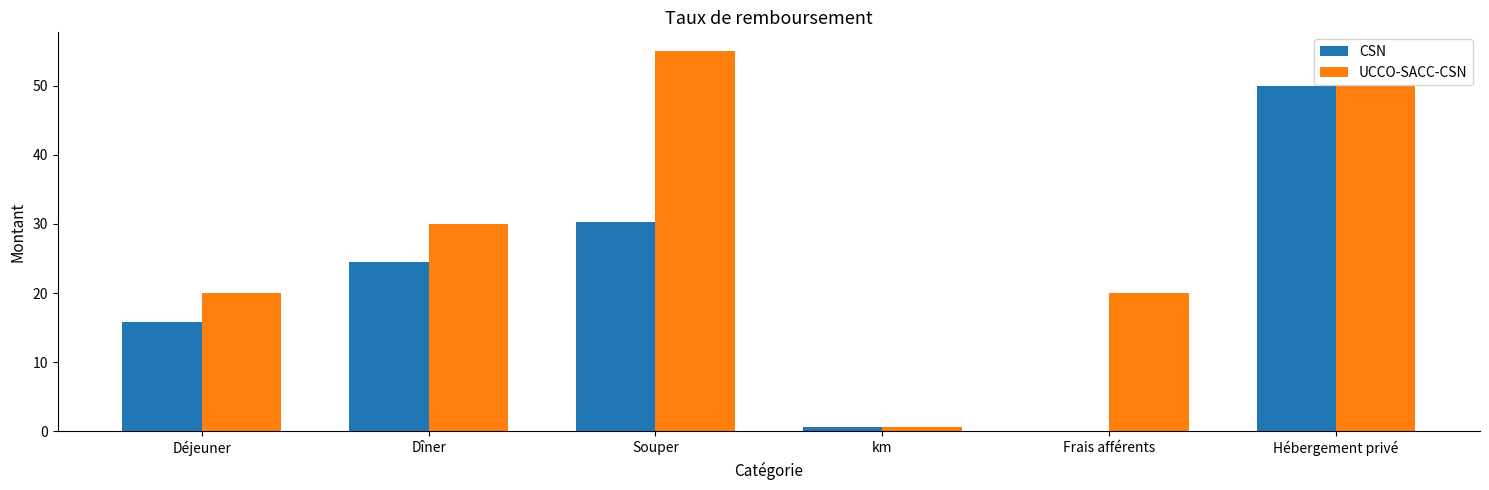

What is the average value of the CSN series?

20.2